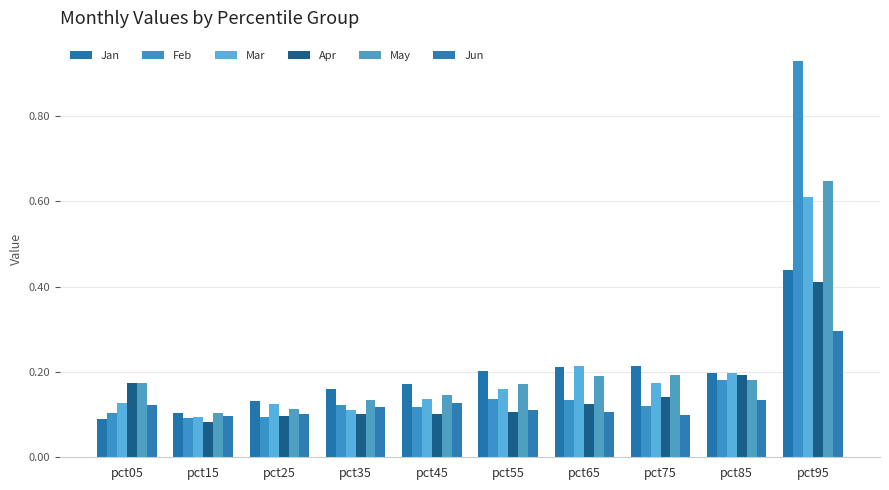

The Feb series shows 0.2 at pct05. True or false?

False